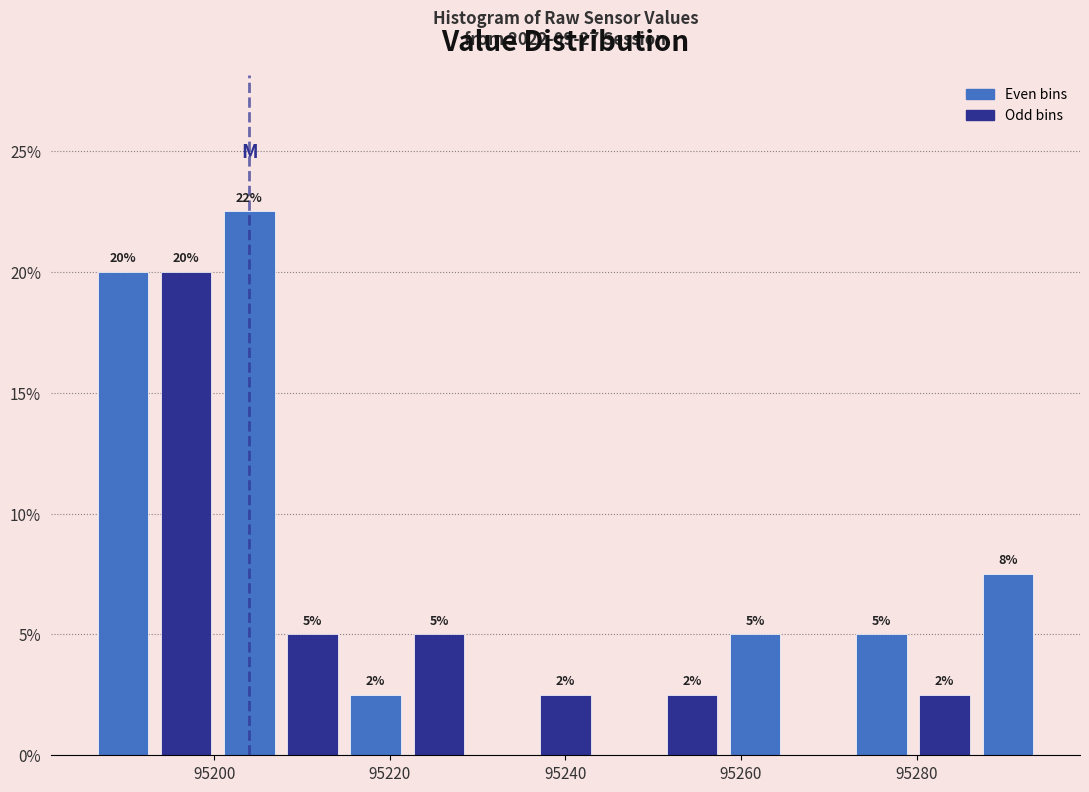

Around what value on the x-axis is the tallest bar? Give the approximate position of its centre, as read against the axis.

95204